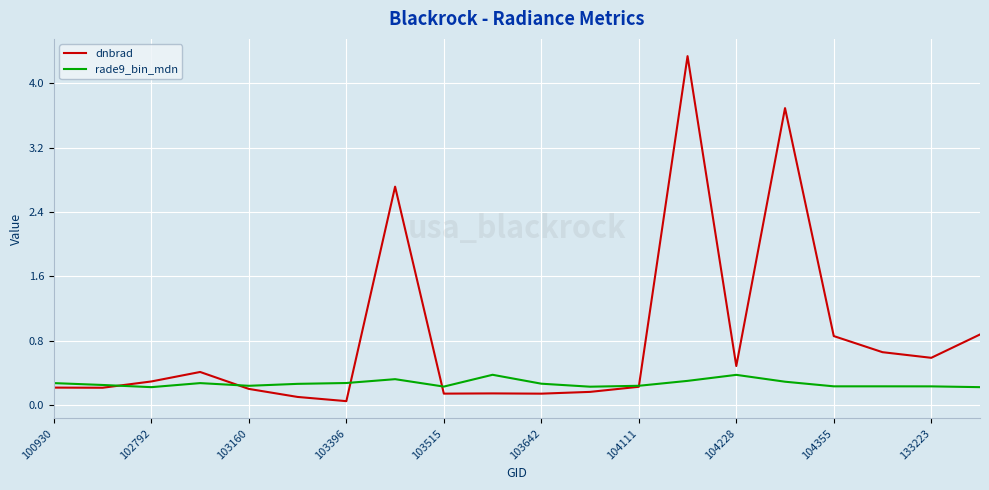

How many lines are shown in the chart?

2